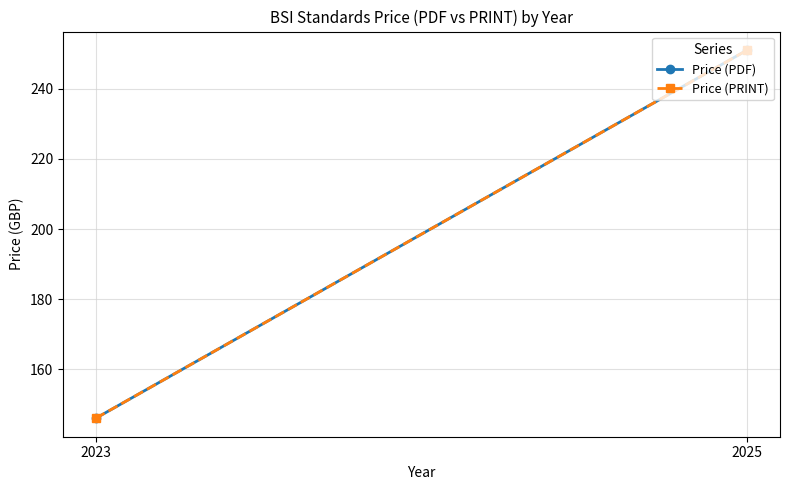

What is the sum of the Price (PRINT) values at 2023 and 2025?

397.1